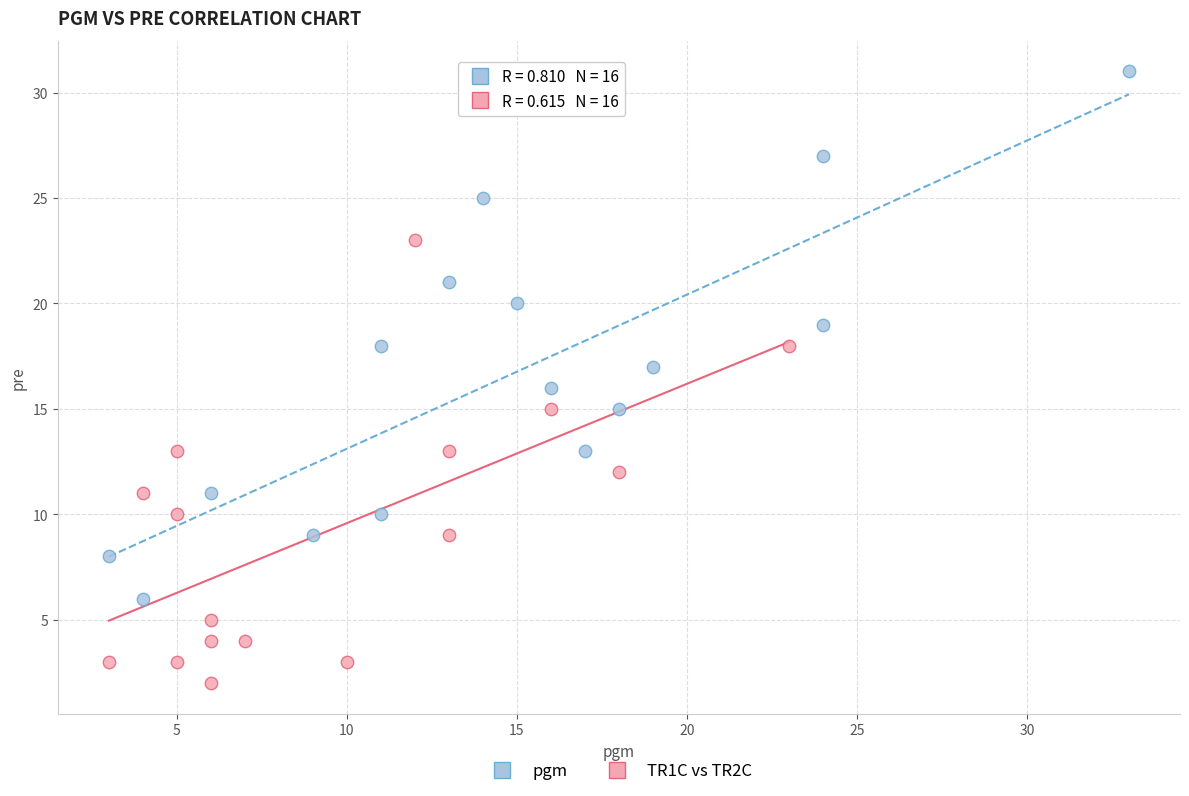

Which series contains the highest Y value?

pgm